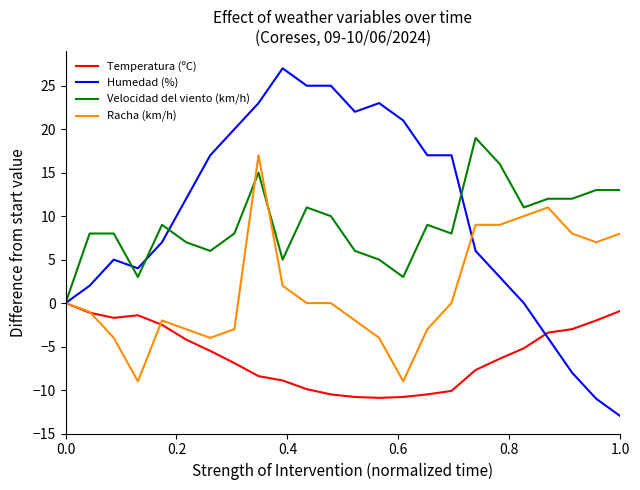

In Temperatura (ºC), how many points are higher than both neighbors (excluding endpoints)?

1